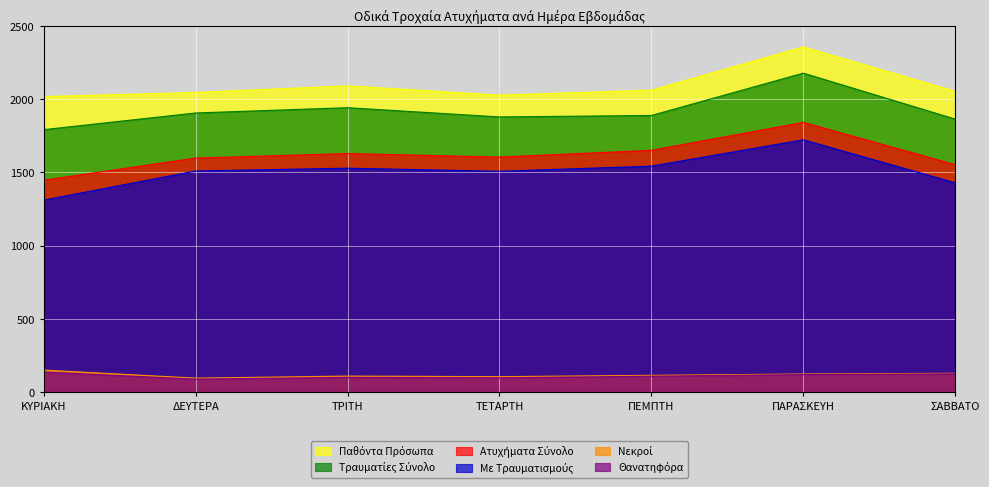

At ΠΕΜΠΤΗ, list the series in order from smallest to largest.

Θανατηφόρα, Νεκροί, Με Τραυματισμούς, Ατυχήματα Σύνολο, Τραυματίες Σύνολο, Παθόντα Πρόσωπα